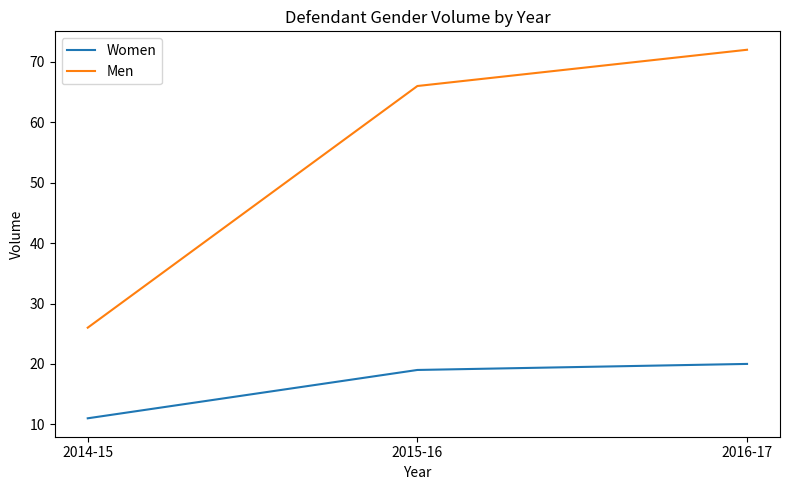

Is this an area chart (filled region under the line)?

No